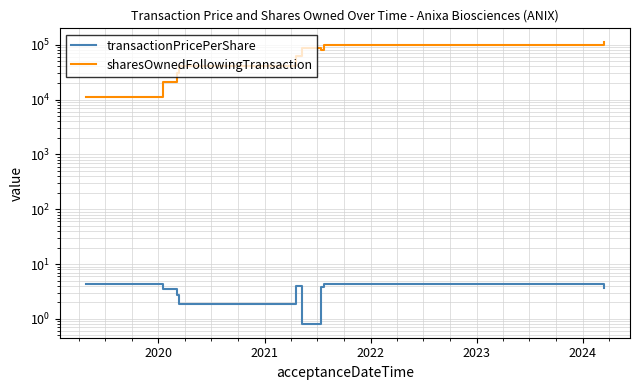

Rank the series by their average value, from lowest to highest.

transactionPricePerShare, sharesOwnedFollowingTransaction